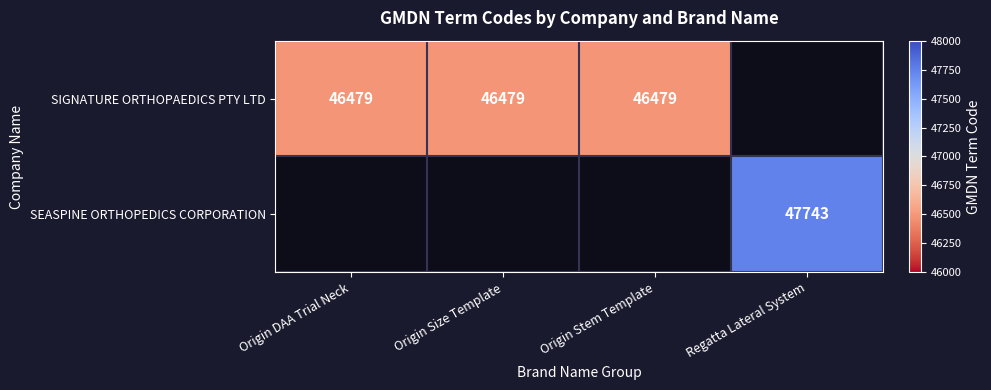

What is the total value across all series at Origin DAA Trial Neck?

46479